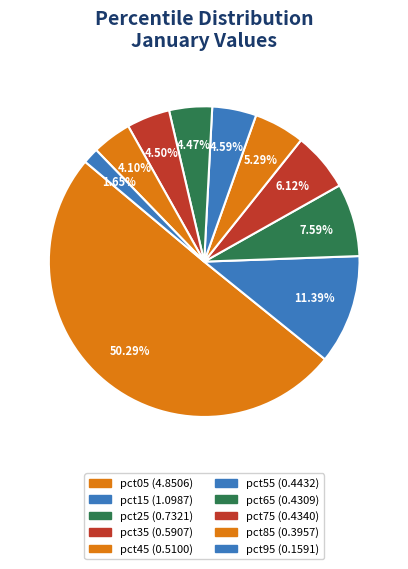

To the nearest percent, what is the combined percentage of pct65 and pct85?

9%